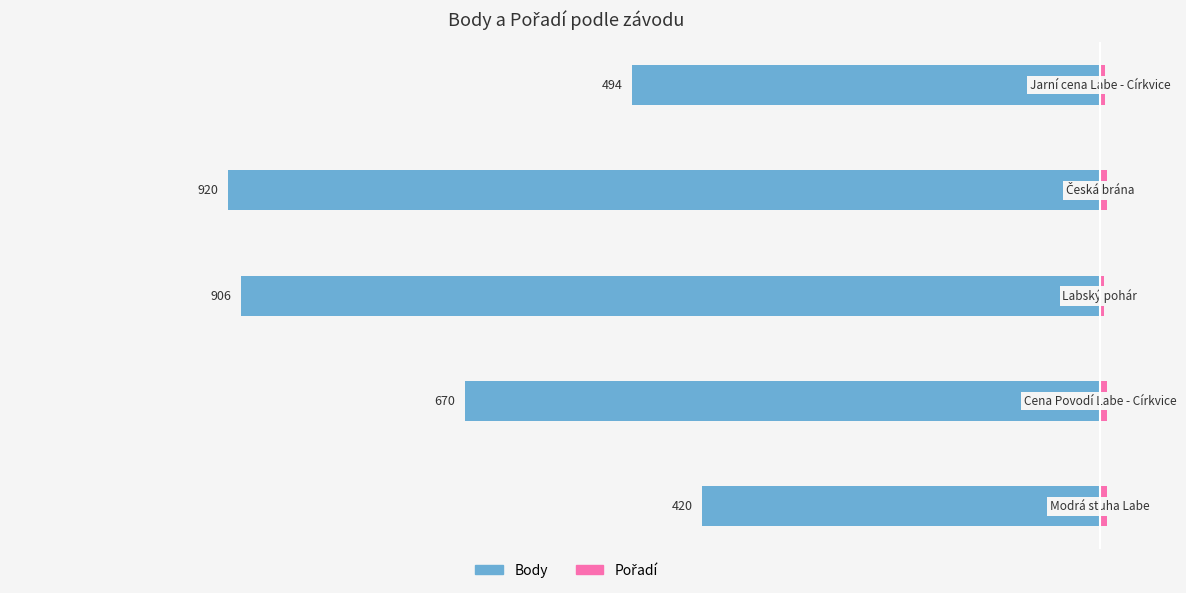

What are all the series names shown in the legend?

Body, Pořadí